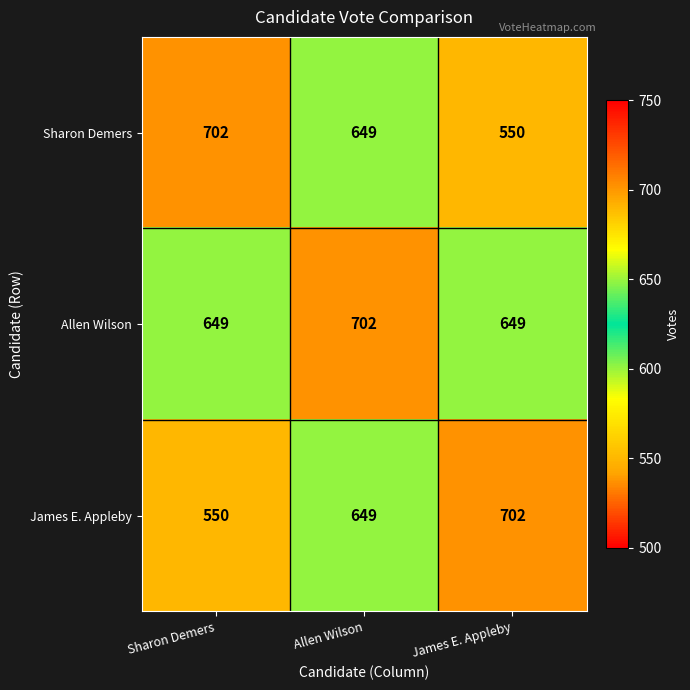

Which series changed the most between Allen Wilson and James E. Appleby?

Sharon Demers